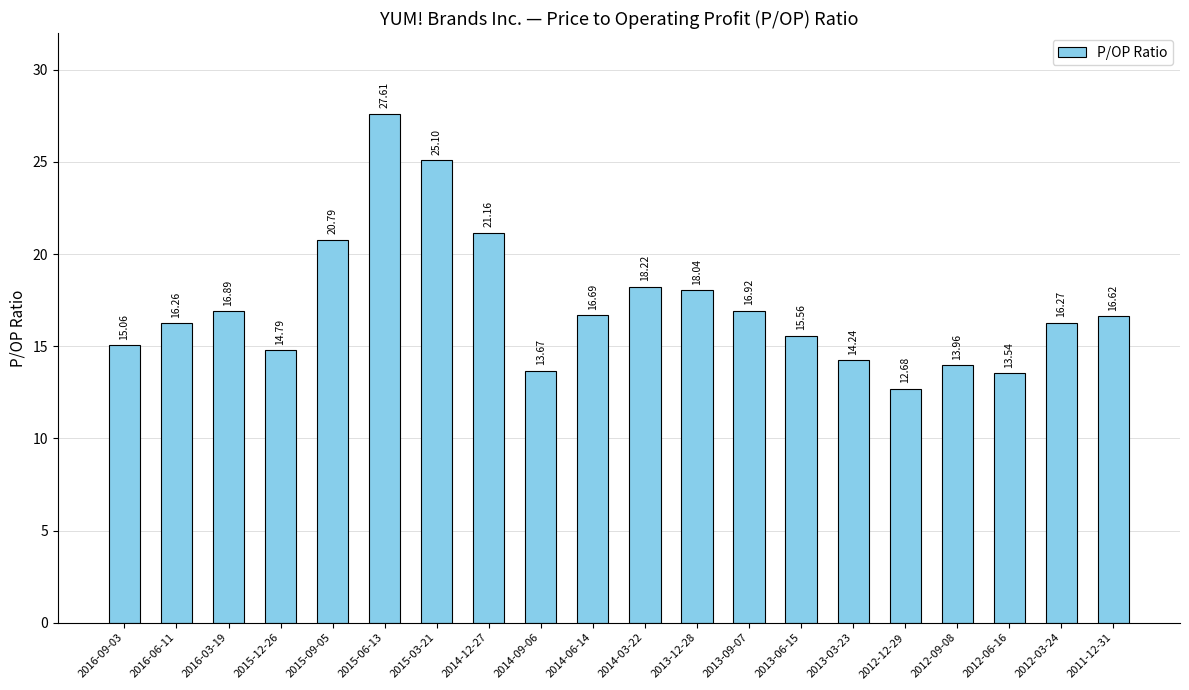

True or false: the data shows 20.8 at 2015-09-05.

True